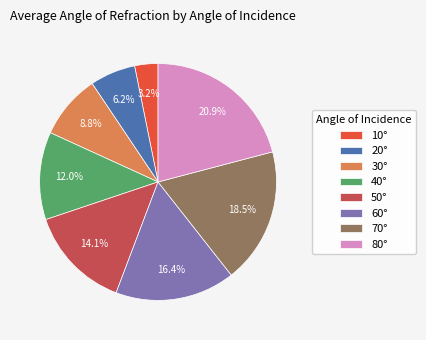

Do 20° and 40° together represent more than half of the pie?

No